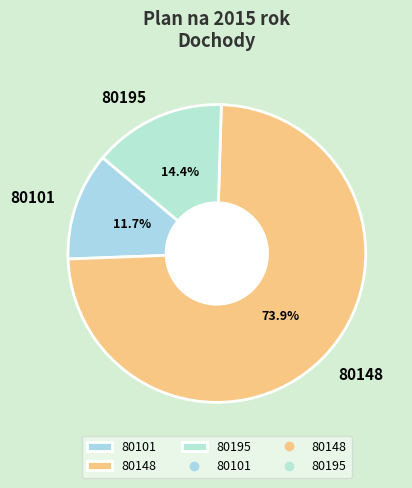

To the nearest percent, what is the difference between the 80195 and 80148 slice percentages?

60%